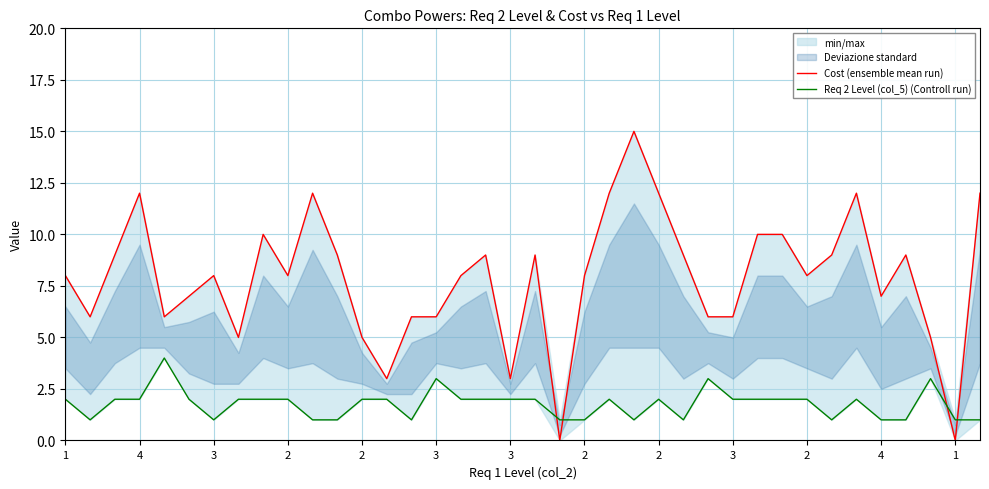

How many data points in Cost (ensemble mean run) are less than 8?

15